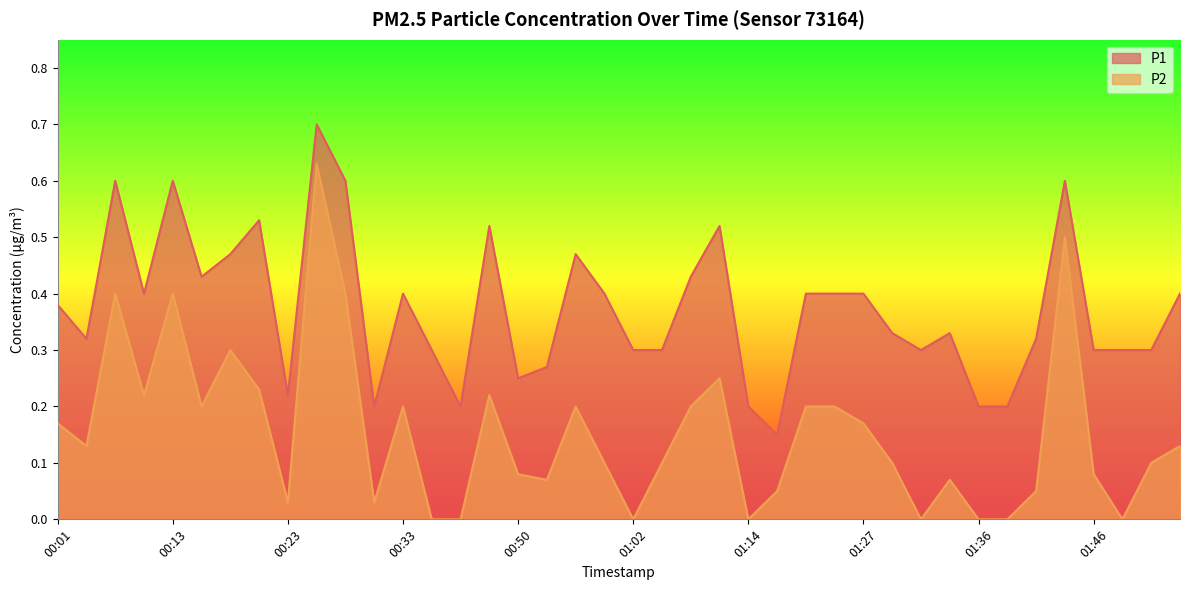

The value of P2 at 01:36 is 0.0. True or false?

True